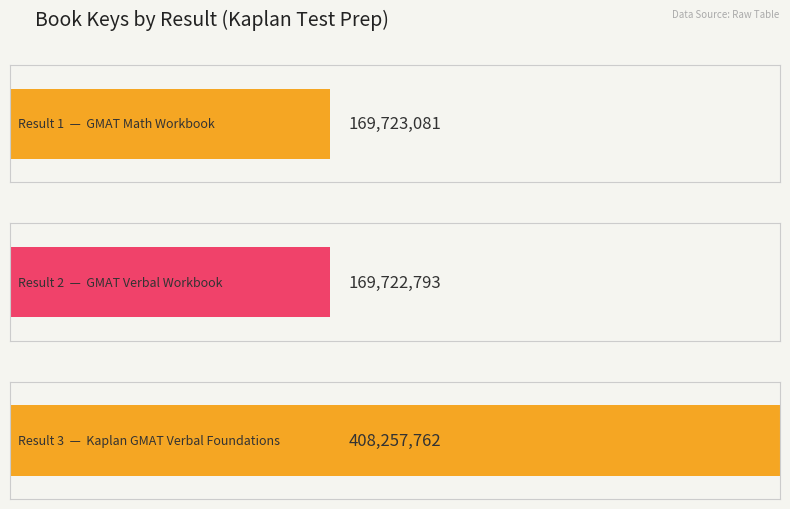

Reading left to right, extract all data points from this chart.

169723081	169722793	408257762